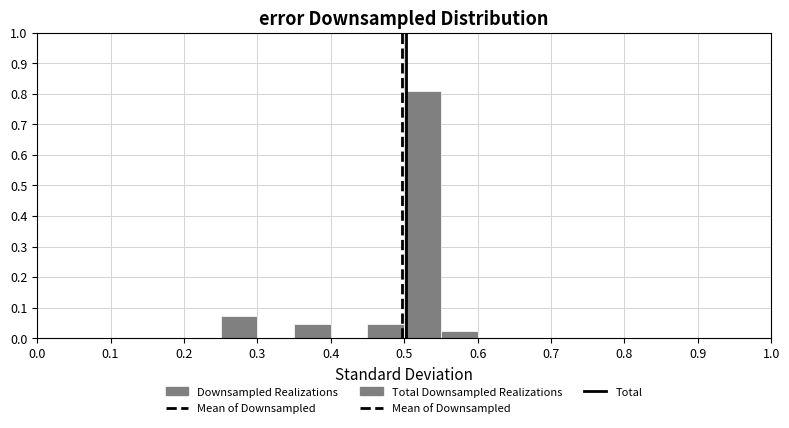

Reading left to right, transcribe this chart: for each bar, give the range it covers on the x-axis and its height. The values are not printed on the chart, so give them approximately, as read against the axis.

0.00 to 0.05: 0
0.05 to 0.10: 0
0.10 to 0.15: 0
0.15 to 0.20: 0
0.20 to 0.25: 0
0.25 to 0.30: 0.07
0.30 to 0.35: 0
0.35 to 0.40: 0.05
0.40 to 0.45: 0
0.45 to 0.50: 0.05
0.50 to 0.55: 0.81
0.55 to 0.60: 0.02
0.60 to 0.65: 0
0.65 to 0.70: 0
0.70 to 0.75: 0
0.75 to 0.80: 0
0.80 to 0.85: 0
0.85 to 0.90: 0
0.90 to 0.95: 0
0.95 to 1.00: 0